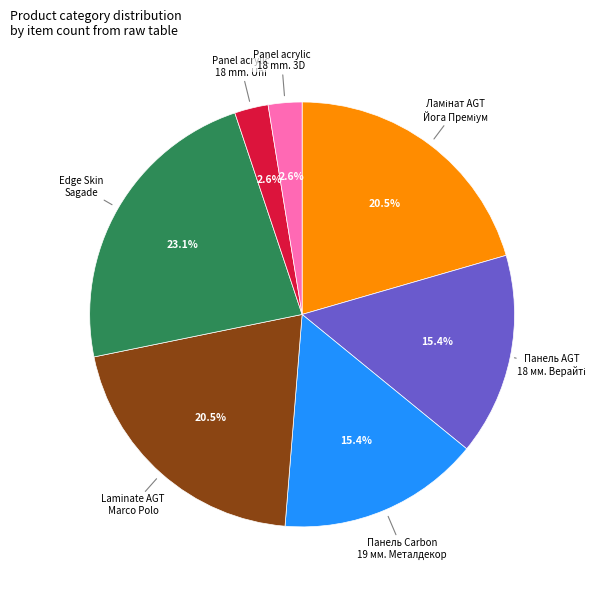

To the nearest percent, what is the average slice percentage?

14%